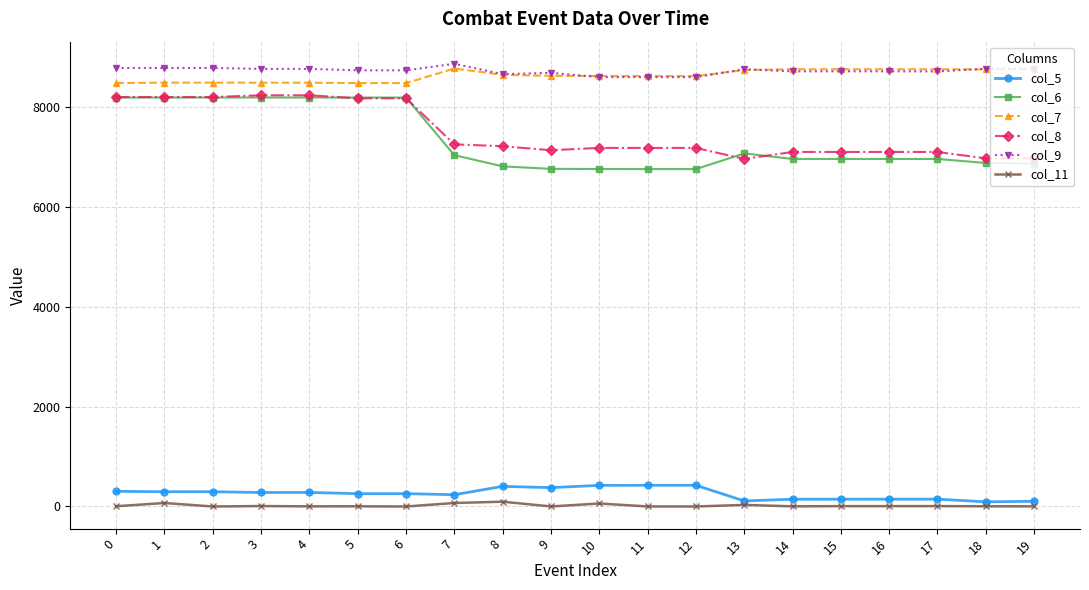

What value does the col_5 series have at 0?

303.8